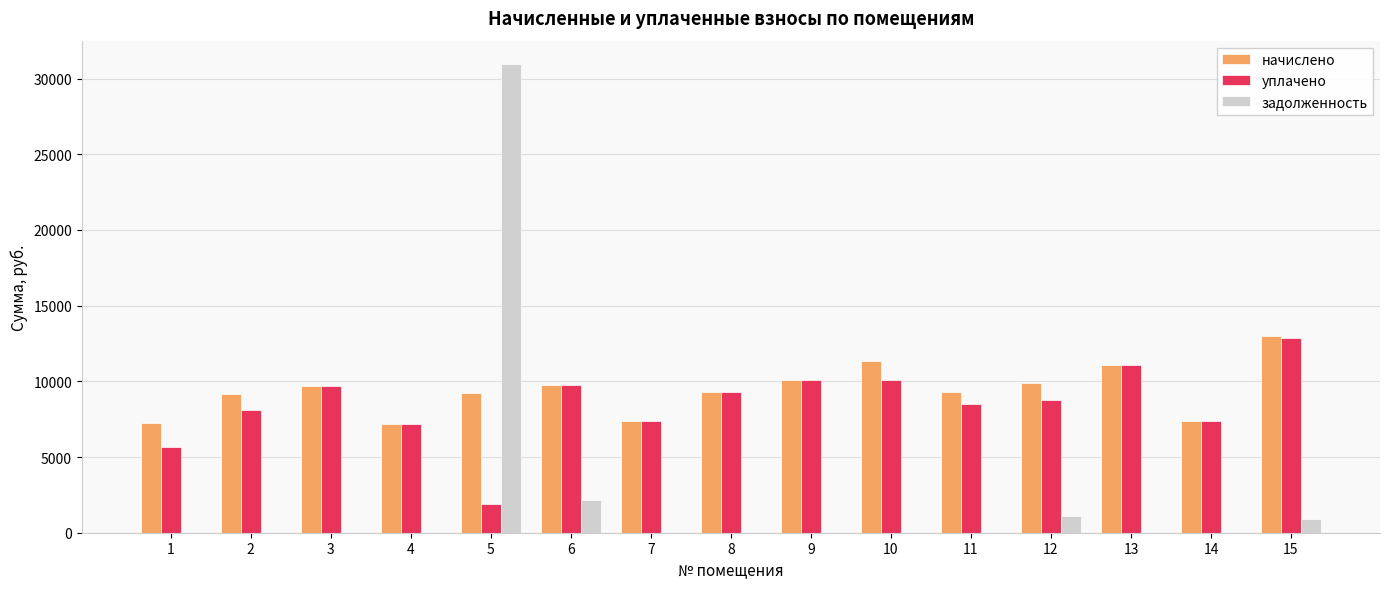

What is the sum of all уплачено values?

127773.2